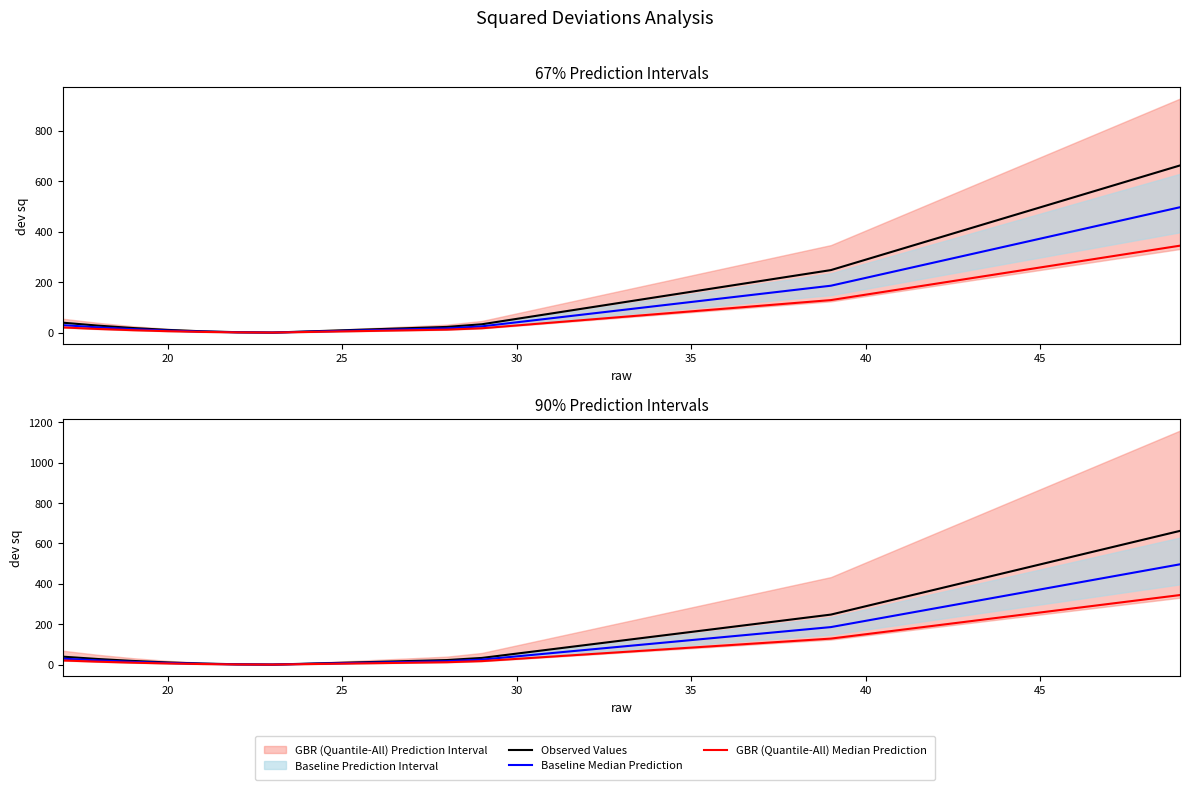

What is the difference between the second highest and minimum values in the Observed Values series?

247.7